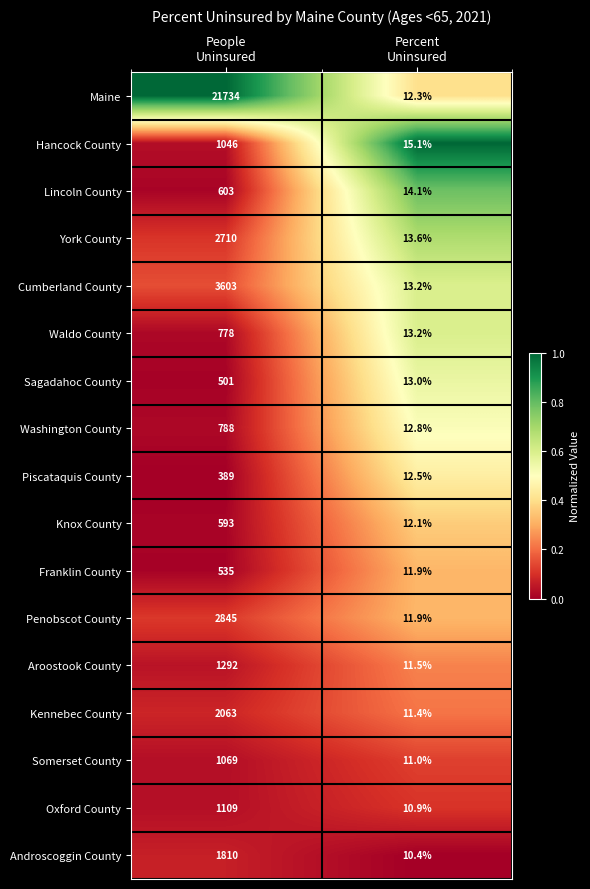

Which series has the widest spread of values?

Maine